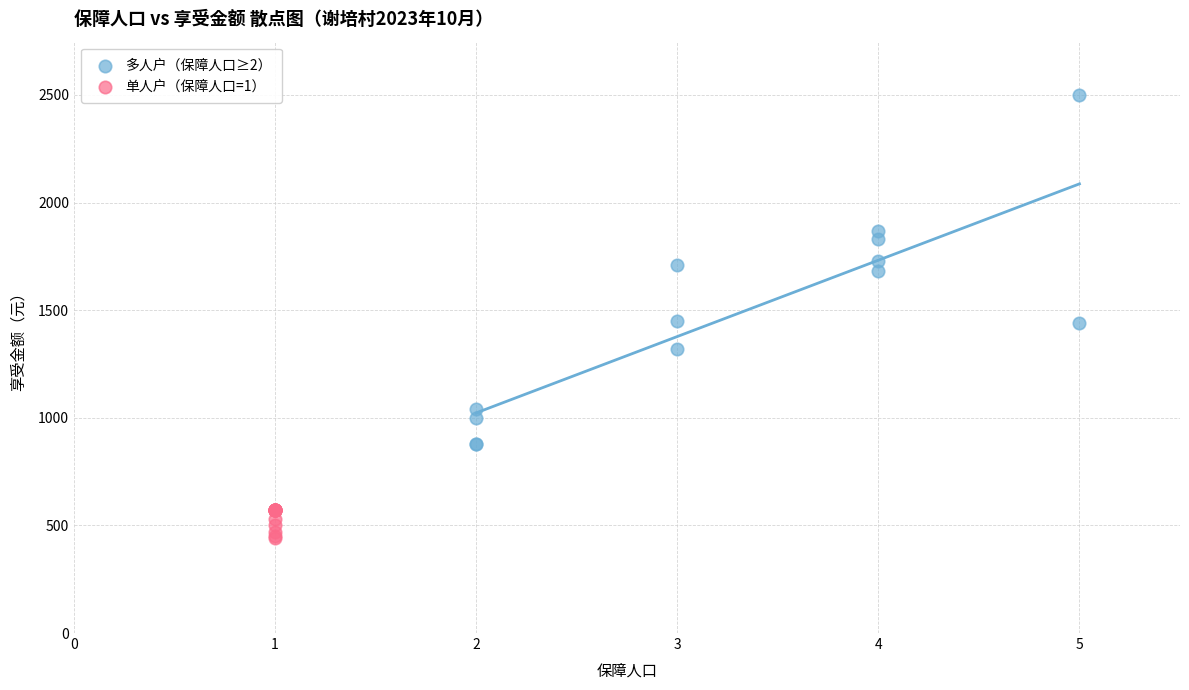

Which series reaches the maximum Y coordinate?

多人户（保障人口≥2）